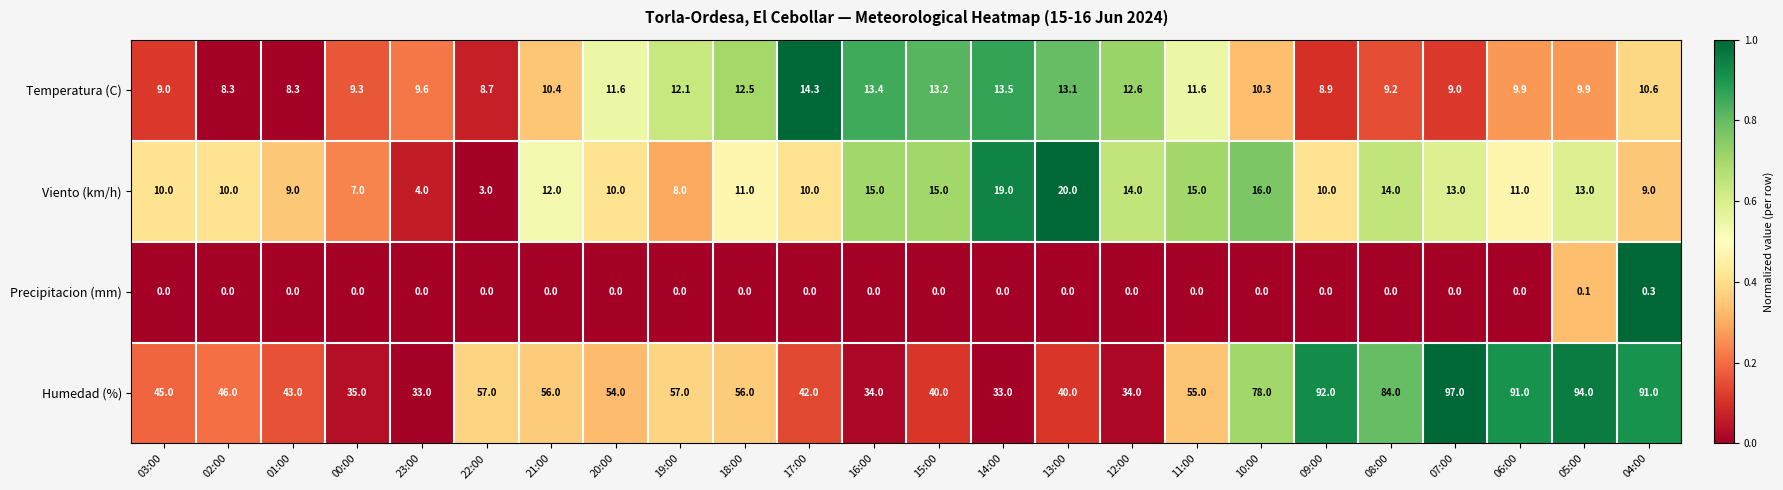

The Precipitacion (mm) series shows 0.0 at 21:00. True or false?

True